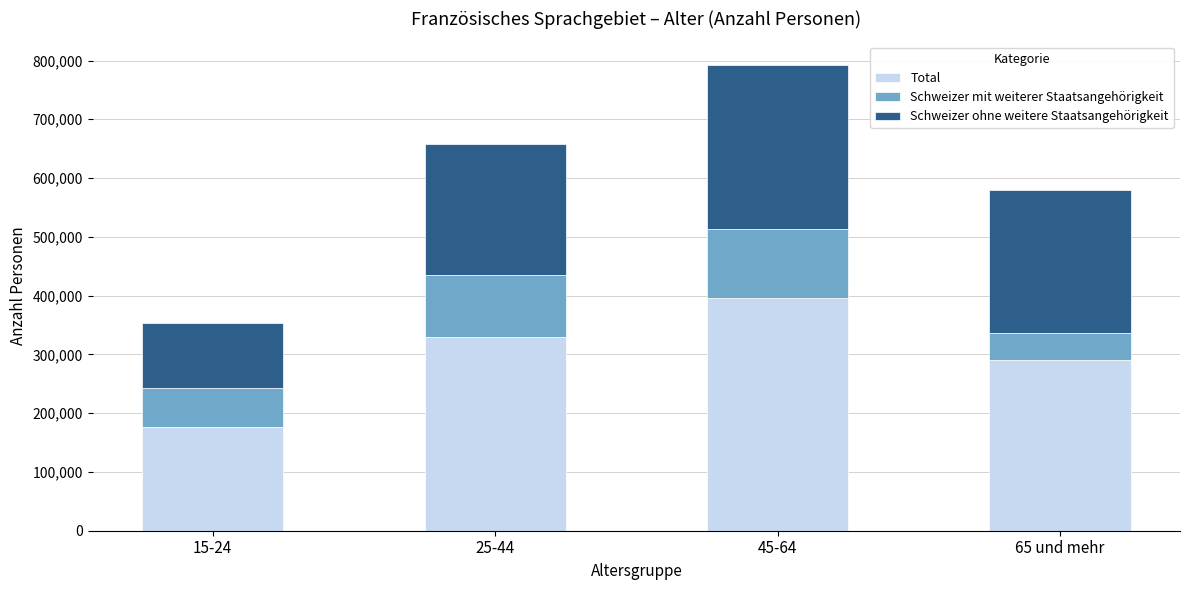

At which category is the sum across all series the highest?

45-64